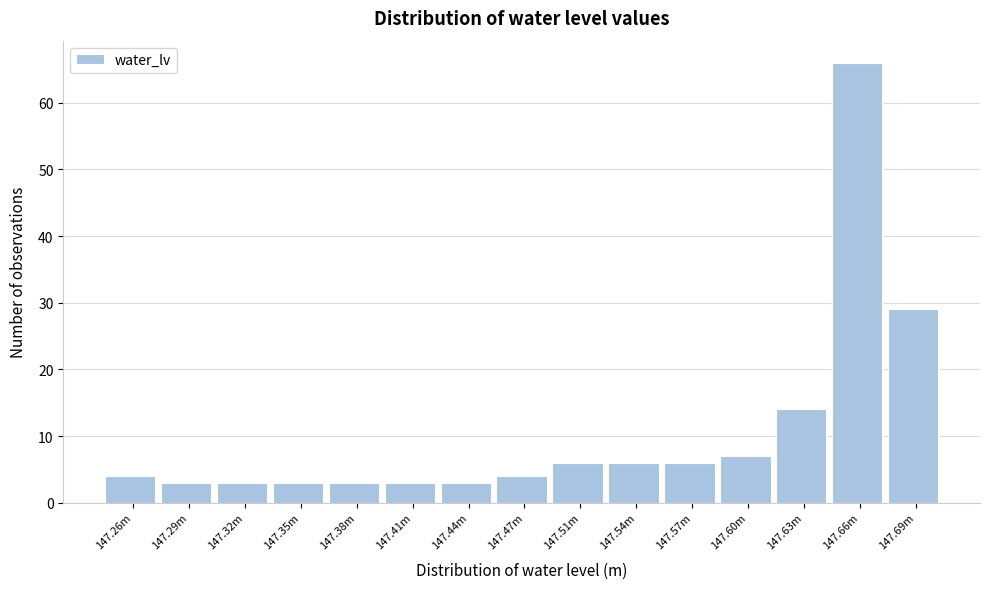

Reading right to left, what are all the values shown in this chart?

147.69m=29	147.66m=66	147.63m=14	147.60m=7	147.57m=6	147.54m=6	147.51m=6	147.47m=4	147.44m=3	147.41m=3	147.38m=3	147.35m=3	147.32m=3	147.29m=3	147.26m=4